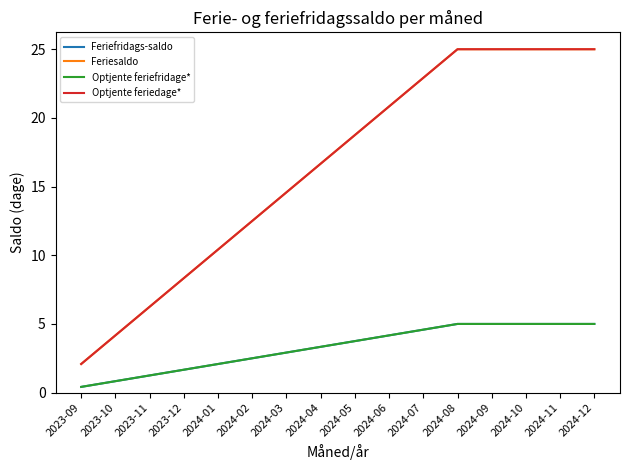

What is the difference between the highest and lowest values at 2024-07?

18.3